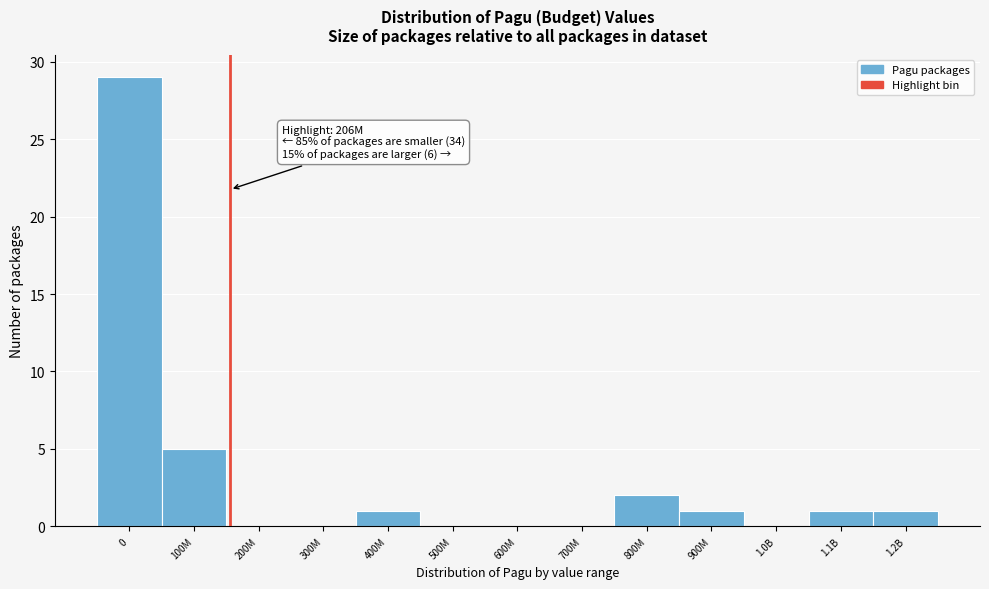

Reading left to right, what are all the values shown in this chart?

0=29	100M=5	200M=0	300M=0	400M=1	500M=0	600M=0	700M=0	800M=2	900M=1	1.0B=0	1.1B=1	1.2B=1